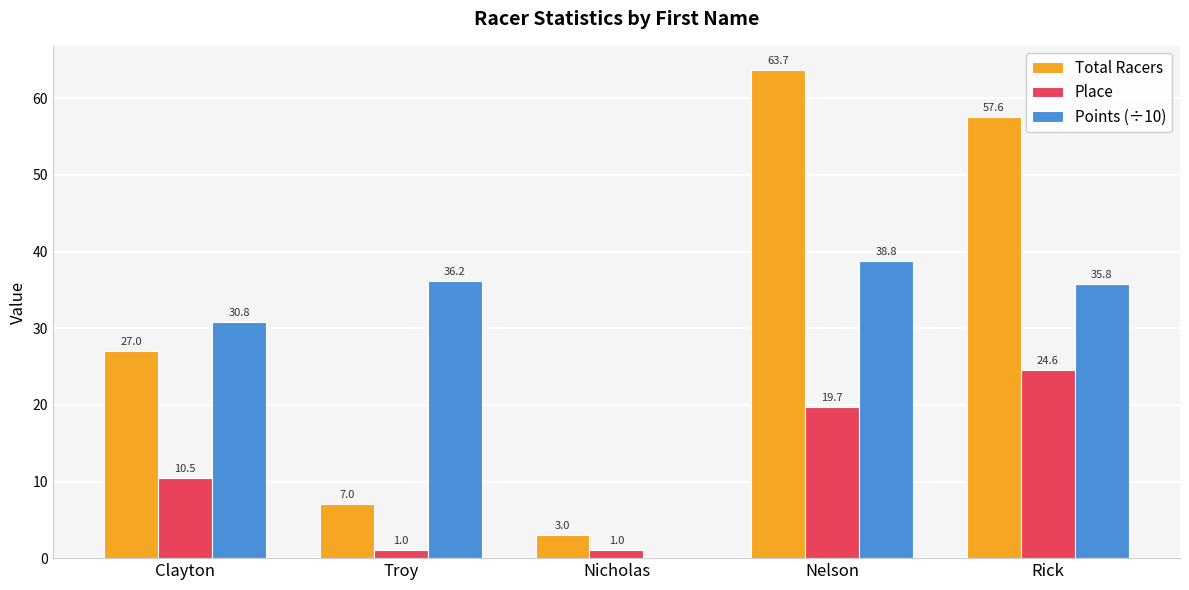

True or false: Total Racers has a value of 3.0 at Nicholas.

True